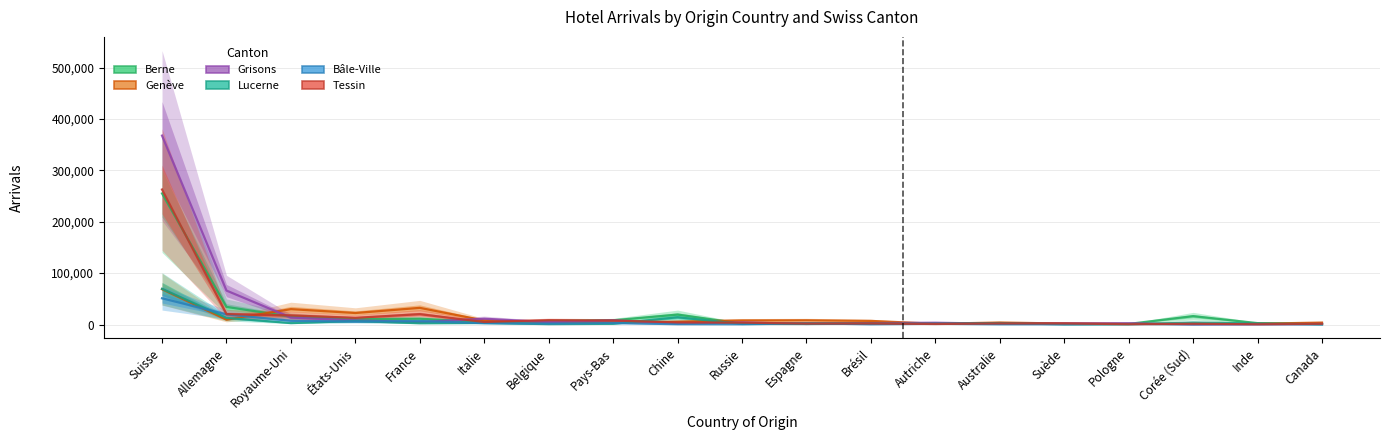

Reading right to left, list all the values displayed in this chart.

Berne_Arrivées: Canada=954	Inde=2730	Corée (Sud)=16323	Pologne=1163	Suède=1165	Australie=2215	Autriche=2720	Brésil=2725	Espagne=2595	Russie=1852	Chine=19366	Pays-Bas=8244	Belgique=6728	Italie=4711	France=11303	États-Unis=10316	Royaume-Uni=15423	Allemagne=34313	Suisse=255042
Genève_Arrivées: Canada=3778	Inde=1627	Corée (Sud)=902	Pologne=1334	Suède=1965	Australie=3898	Autriche=1479	Brésil=7066	Espagne=8310	Russie=7977	Chine=5703	Pays-Bas=3699	Belgique=4882	Italie=7833	France=32416	États-Unis=22443	Royaume-Uni=29953	Allemagne=9482	Suisse=68695
Grisons_Arrivées: Canada=988	Inde=568	Corée (Sud)=295	Pologne=2433	Suède=2147	Australie=1543	Autriche=3495	Brésil=2798	Espagne=1118	Russie=4026	Chine=1895	Pays-Bas=8138	Belgique=4697	Italie=11327	France=4765	États-Unis=8080	Royaume-Uni=13482	Allemagne=66069	Suisse=367556
Lucerne_Arrivées: Canada=404	Inde=2094	Corée (Sud)=3940	Pologne=367	Suède=334	Australie=2928	Autriche=1332	Brésil=1691	Espagne=1038	Russie=1124	Chine=14134	Pays-Bas=1414	Belgique=745	Italie=3068	France=2520	États-Unis=6772	Royaume-Uni=2778	Allemagne=12931	Suisse=69476
Bâle-Ville_Arrivées: Canada=427	Inde=655	Corée (Sud)=390	Pologne=1000	Suède=464	Australie=443	Autriche=1418	Brésil=452	Espagne=2369	Russie=481	Chine=616	Pays-Bas=2864	Belgique=1862	Italie=2660	France=6898	États-Unis=5814	Royaume-Uni=7240	Allemagne=19775	Suisse=51047
Tessin_Arrivées: Canada=1533	Inde=499	Corée (Sud)=1457	Pologne=618	Suède=2176	Australie=2234	Autriche=1017	Brésil=2116	Espagne=1887	Russie=3692	Chine=4161	Pays-Bas=7800	Belgique=8583	Italie=4949	France=20209	États-Unis=13031	Royaume-Uni=17756	Allemagne=20298	Suisse=262706